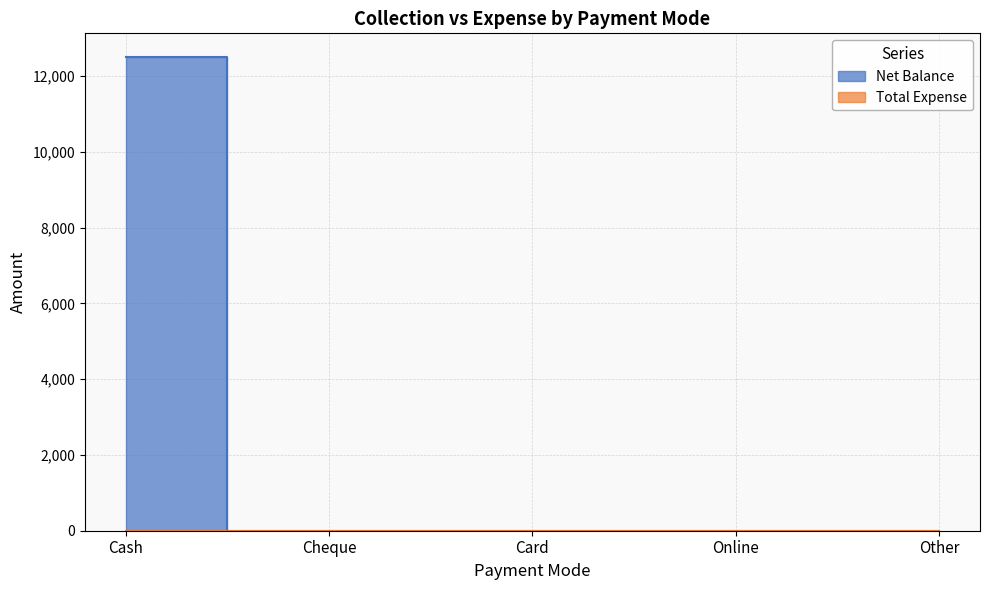

What is the sum of the values at Online and Cash?

12500